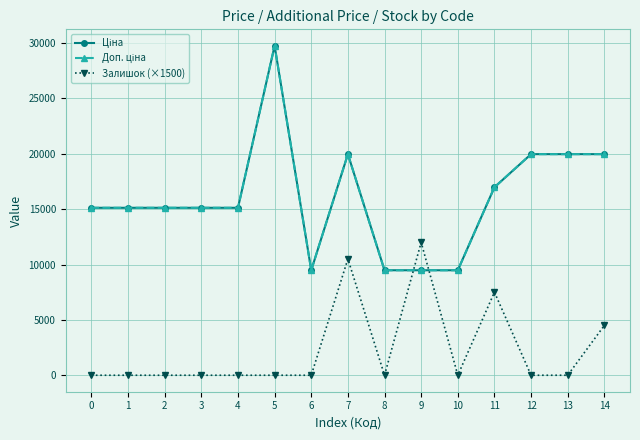

What is the total value across all series at 10?

18960.1